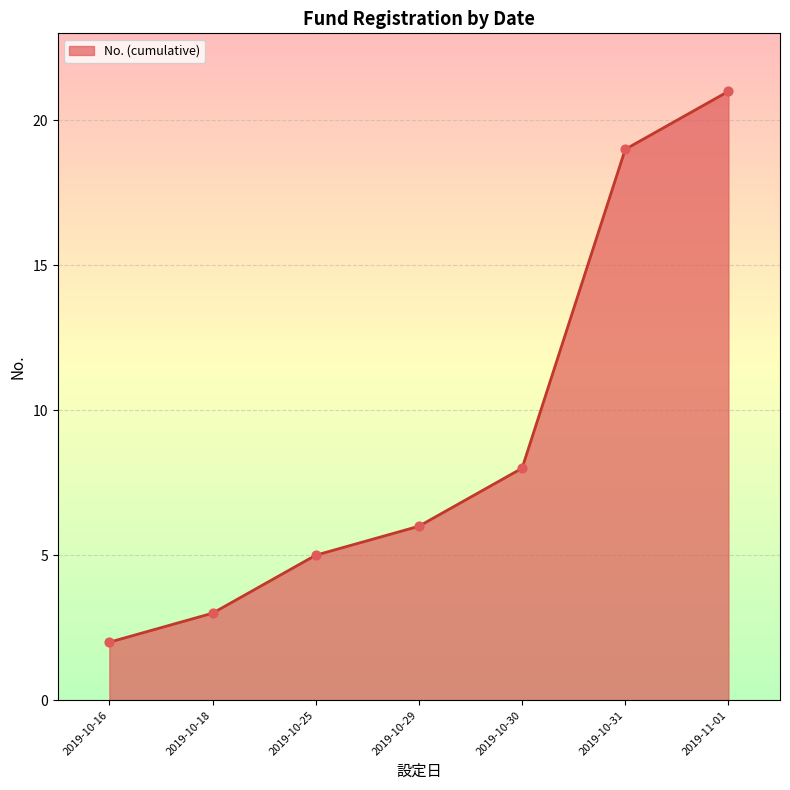

What is the ratio of the value at 2019-10-18 to the value at 2019-10-31?

0.2